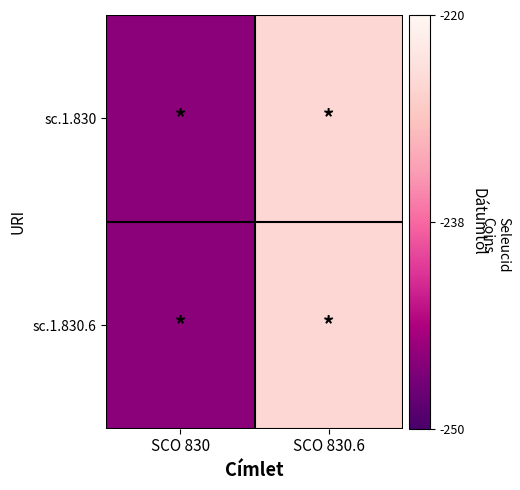

At SCO 830.6, list the series in order from largest to smallest.

sc.1.830, sc.1.830.6